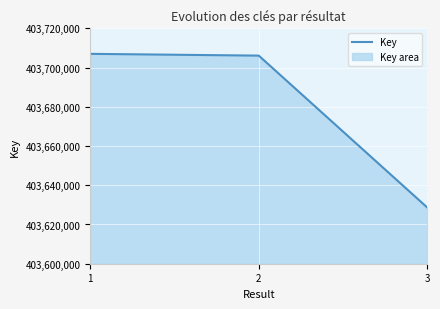

Reading right to left, list all the values displayed in this chart.

403628653	403706065	403706973